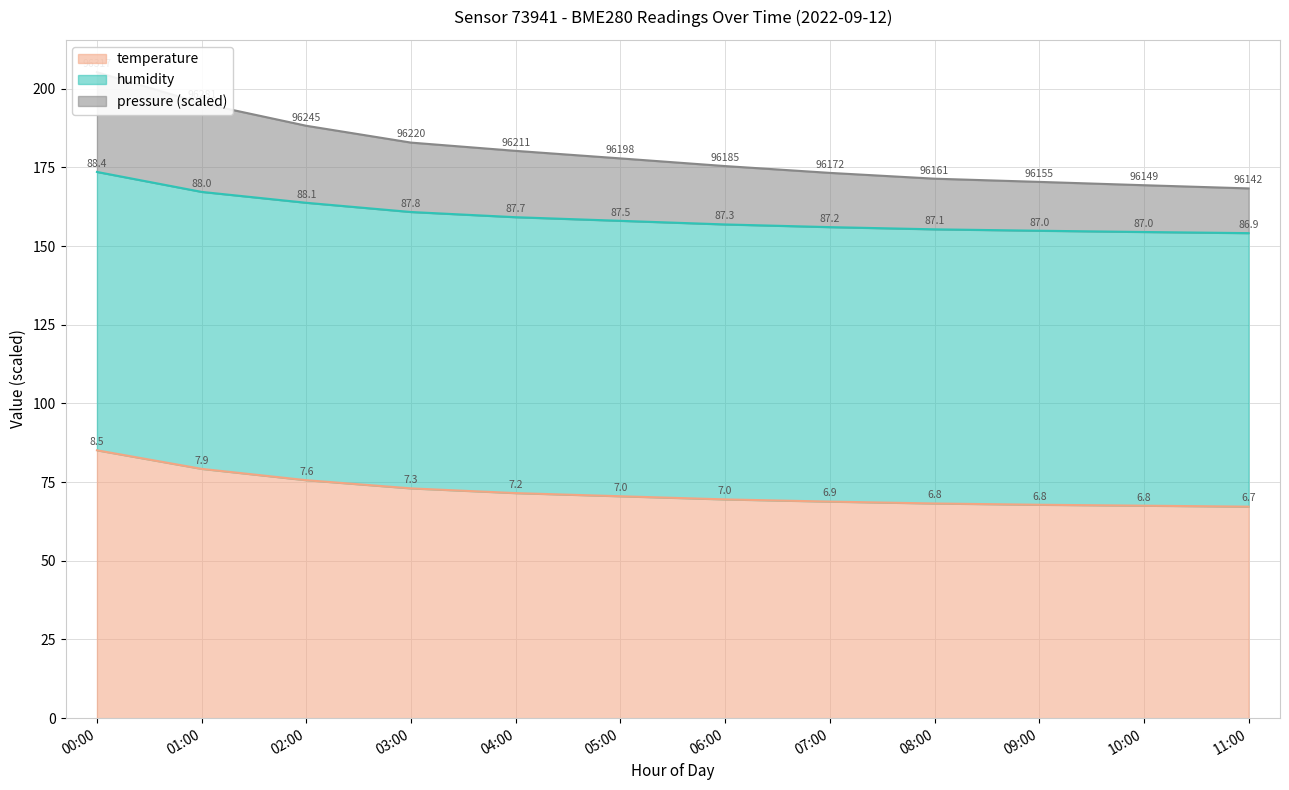

True or false: temperature and pressure cross at least once.

False